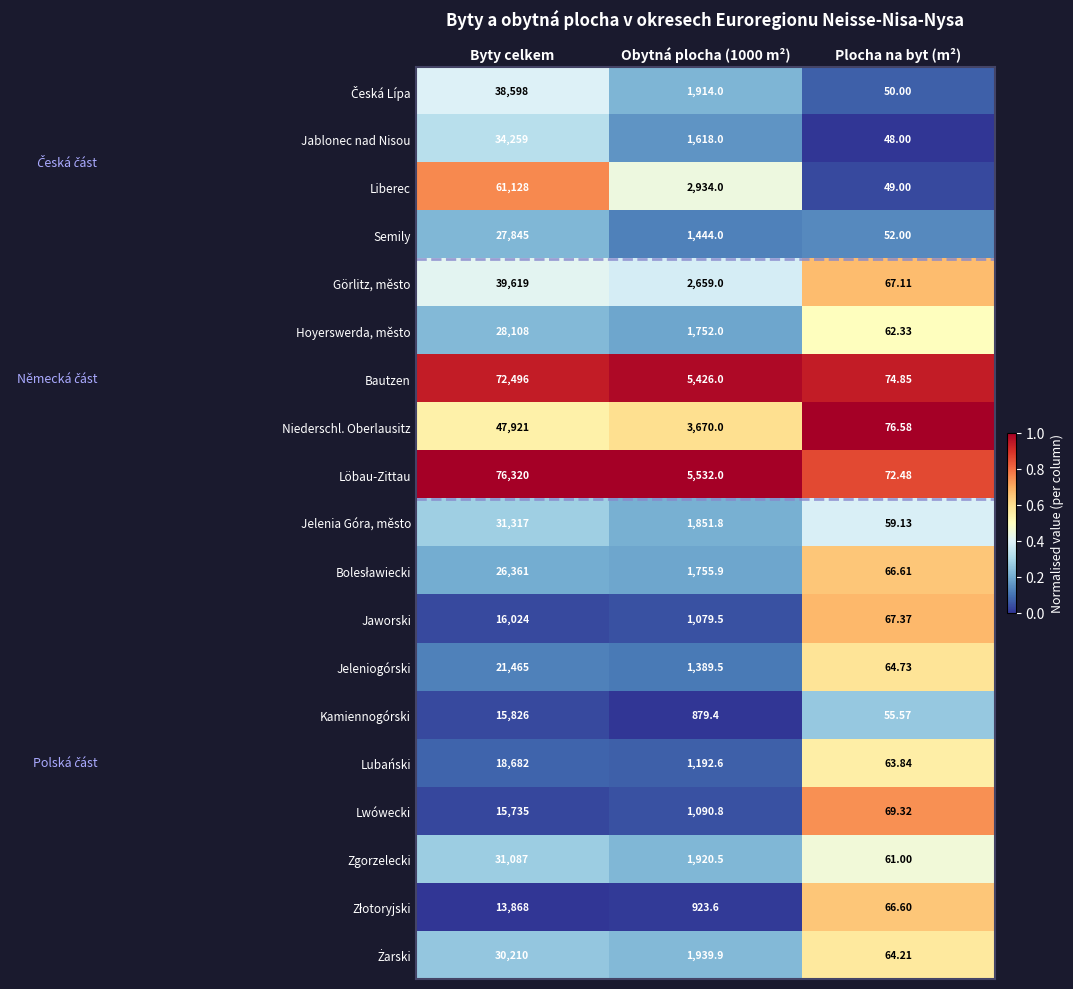

At which category does the chart reach its peak across all series?

Byty celkem